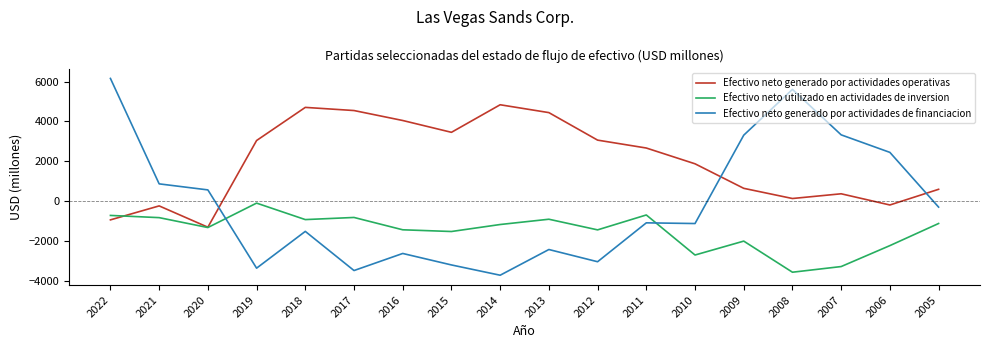

Is the value of Efectivo neto utilizado en actividades de inversion at 2020 greater than the value of Efectivo neto generado por actividades operativas at 2008?

No